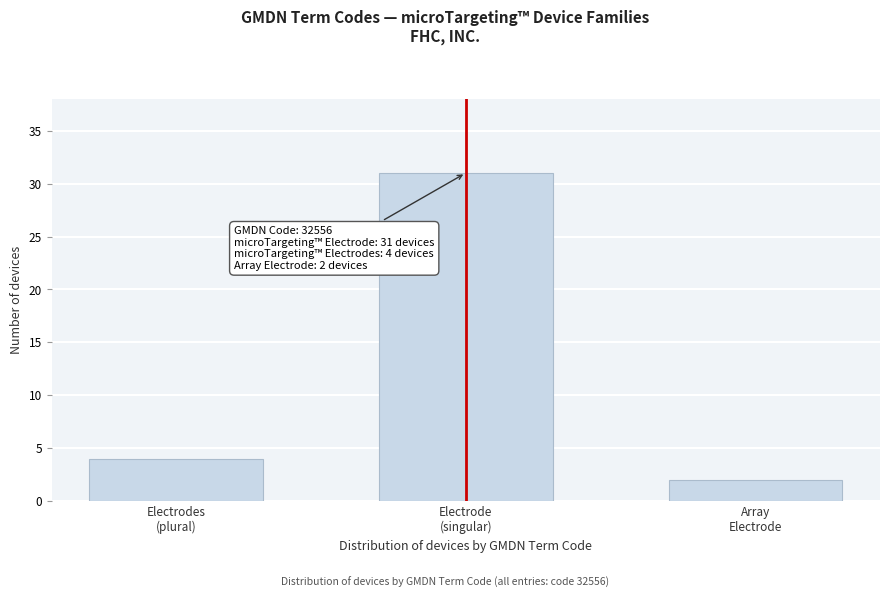

Reading right to left, extract all data points from this chart.

2	31	4